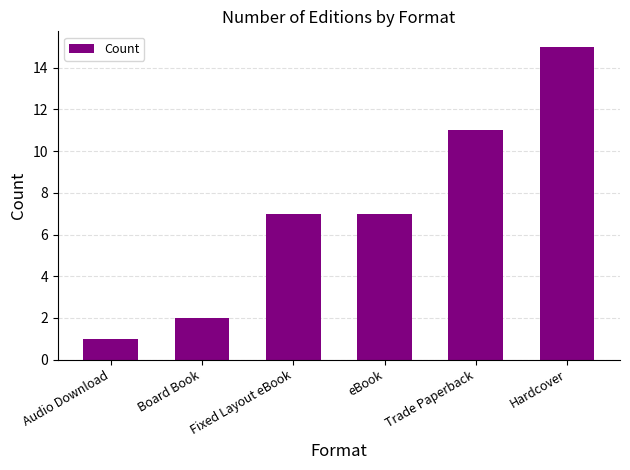

What is the label of the 5th bar from the right?

Board Book